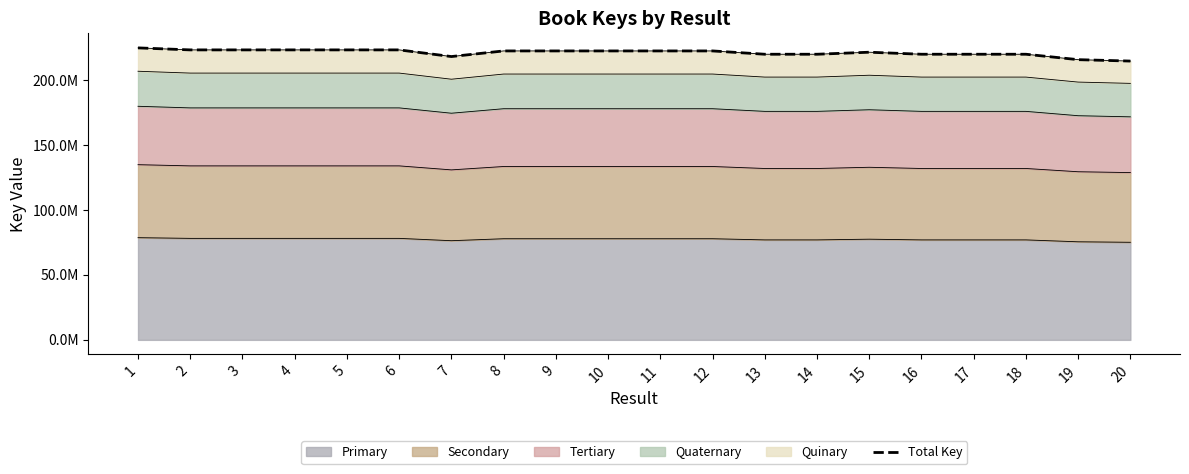

Rank the categories by value from highest to lowest.

1, 6, 4, 2, 5, 3, 8, 12, 9, 10, 11, 15, 16, 17, 18, 13, 14, 7, 19, 20